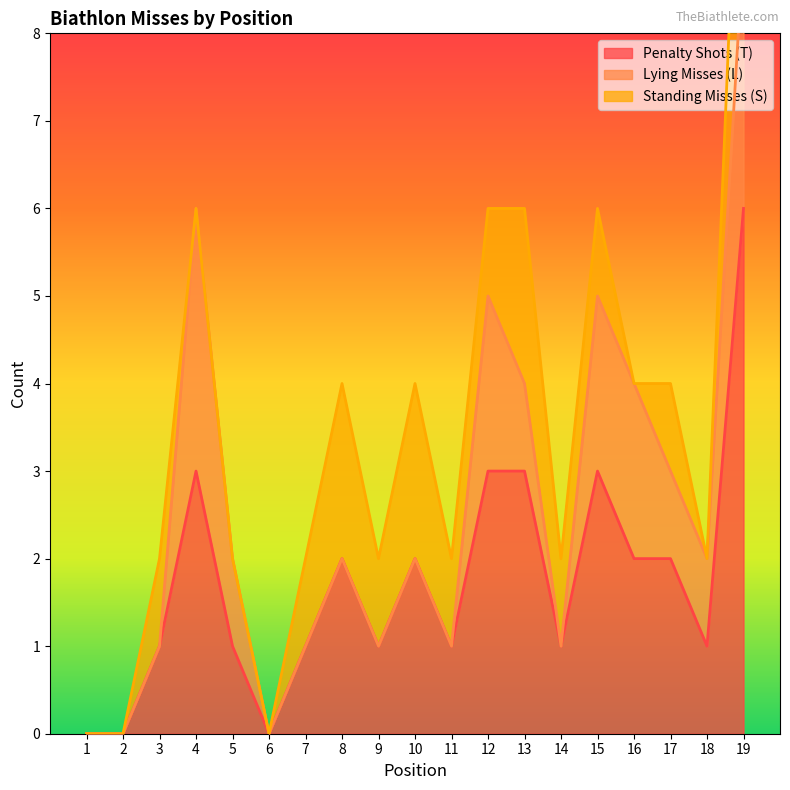

What value does the Penalty Shots (T) series have at 7?

1